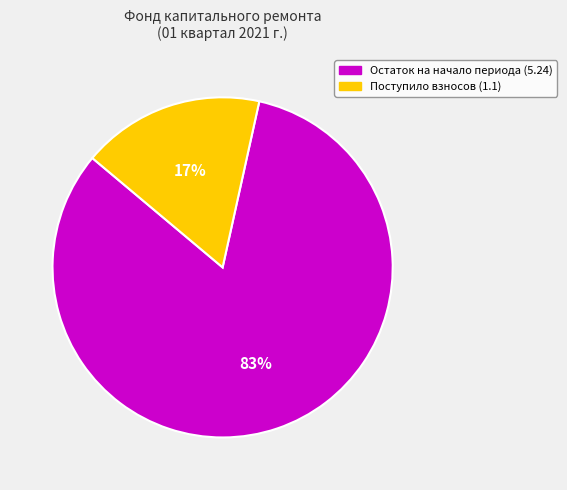

Which category has the smallest portion of the pie?

Поступило взносов (1.1)